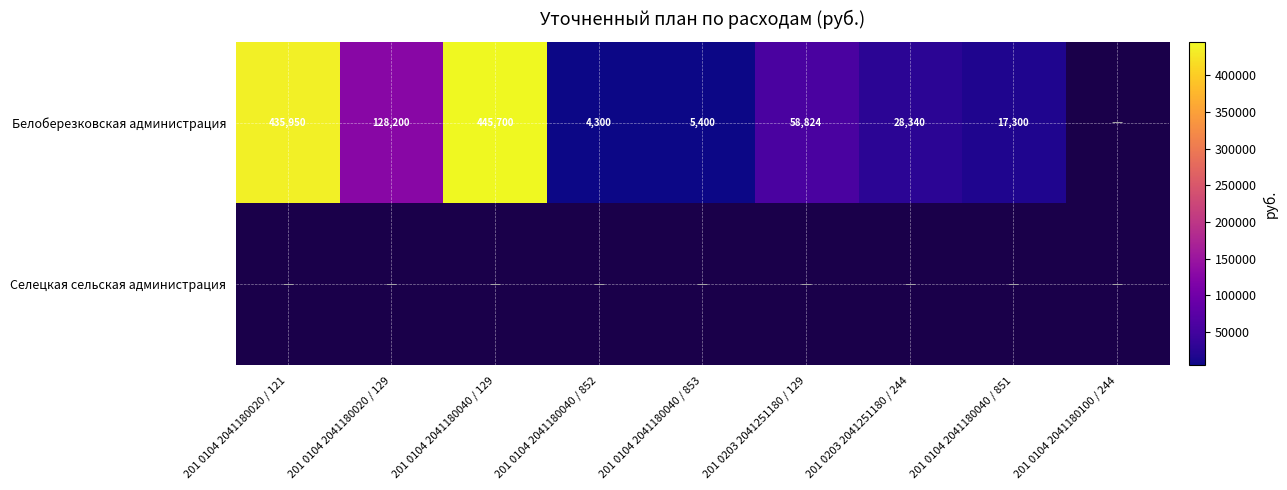

True or false: Белоберезковская администрация has a value of 44714 at 201 0104 2041180020 / 129.

False